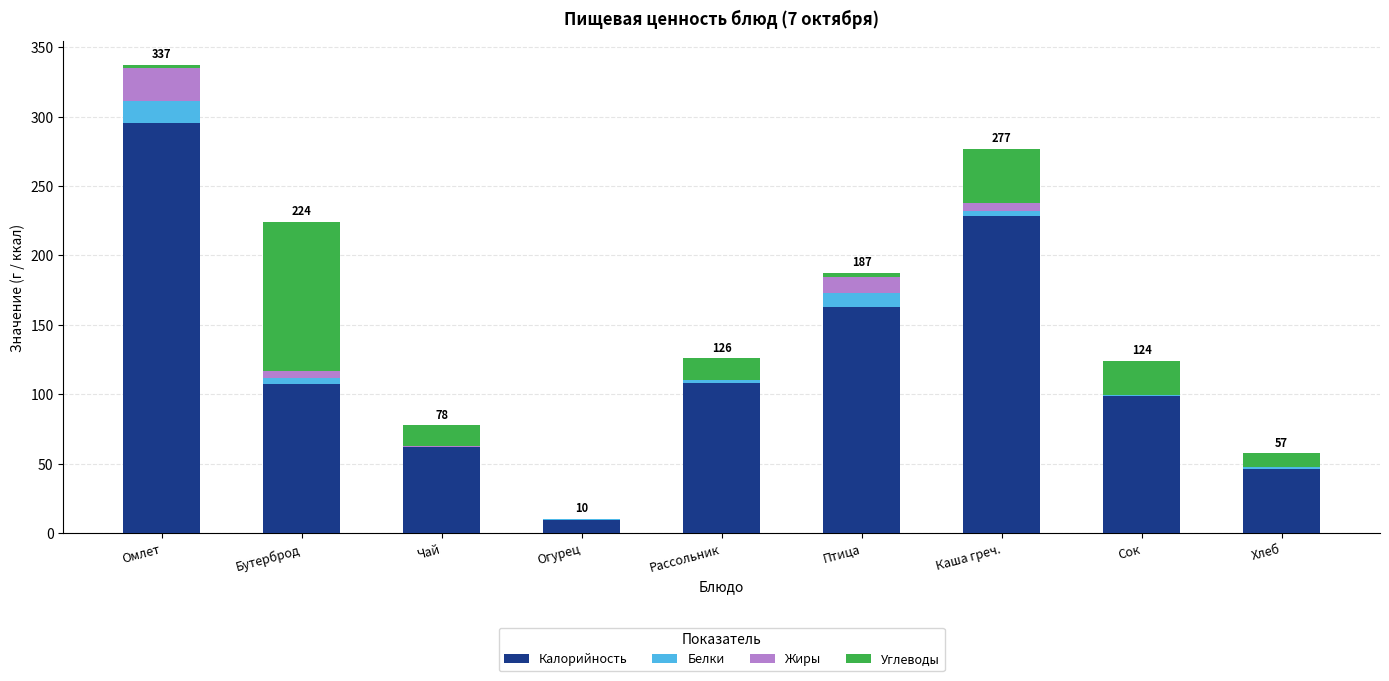

The value of Калорийность at Каша греч. is 342.0. True or false?

False